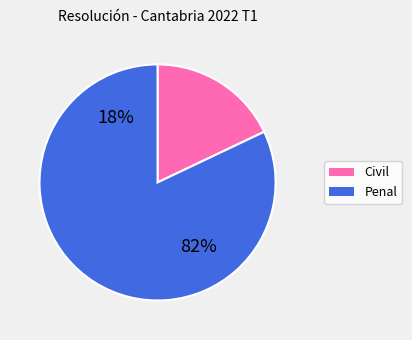

How many slices are in this pie chart?

2